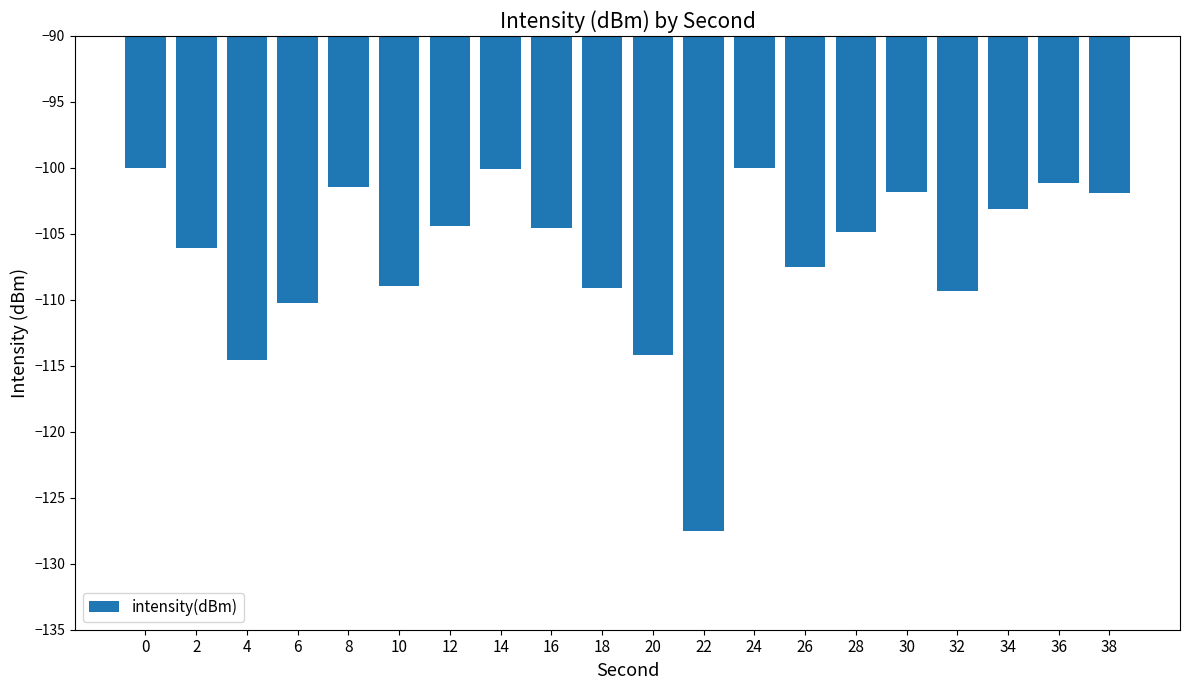

The chart shows a value of -32.5 at 14. True or false?

False